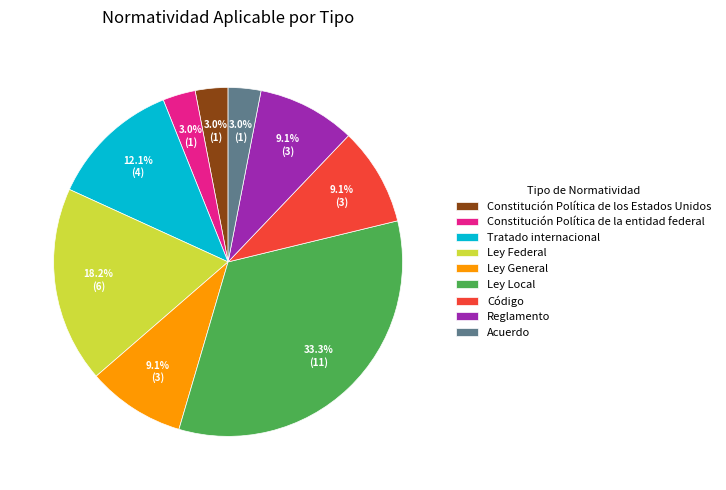

To the nearest percent, what is the difference between the largest and smallest slice percentages?

30%